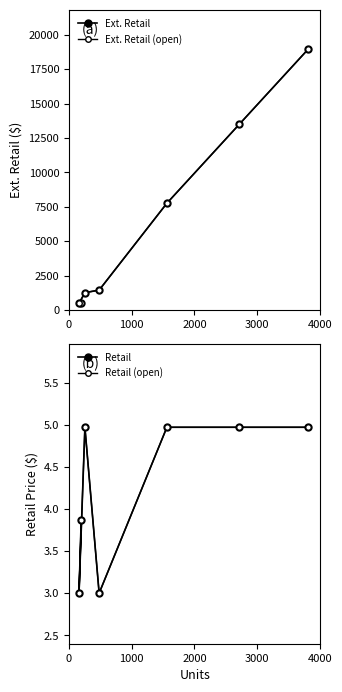

True or false: Retail (open) and Ext. Retail (open) intersect in this chart.

False